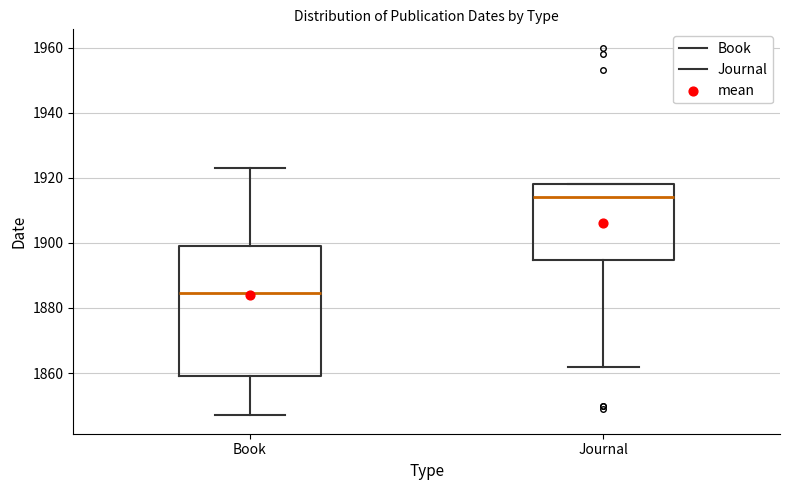

Reading left to right, read every box against the y-axis: the position of its median line, the range the box covers, and the ends of its whiskers. The values are not printed on the chart, so give them approximately, as read against the axis.

Book: median 1884, box 1860 to 1900, whiskers 1848 to 1924
Journal: median 1914, box 1894 to 1918, whiskers 1862 to 1918